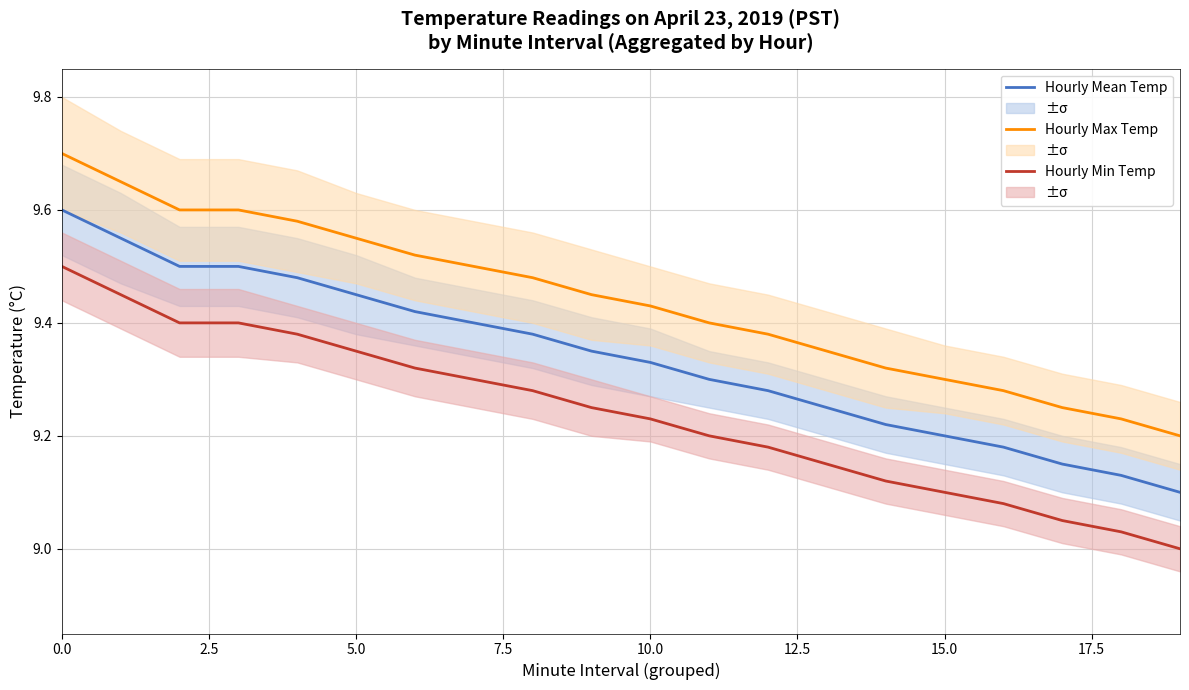

What is the value of the Hourly Mean Temp point at the 9th from the left?

9.4